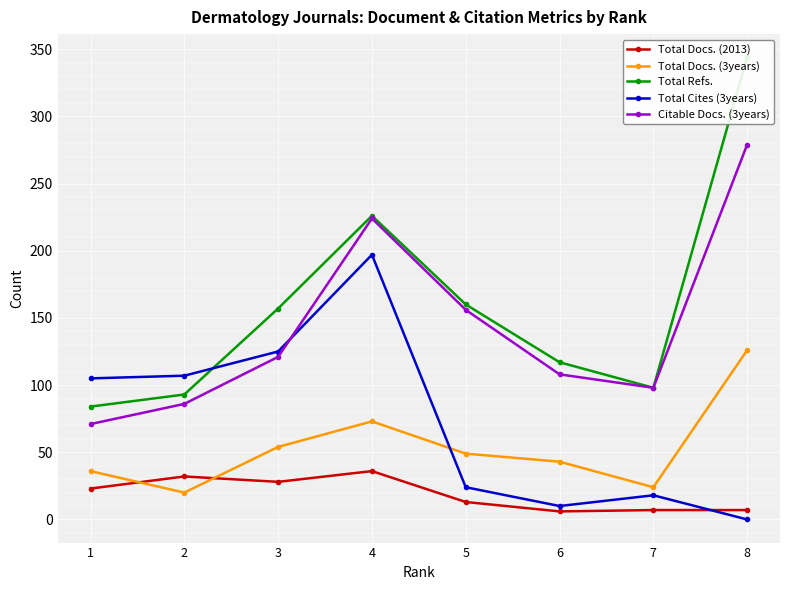

Rank the categories by Total Docs. (3years) value from highest to lowest.

8, 4, 3, 5, 6, 1, 7, 2